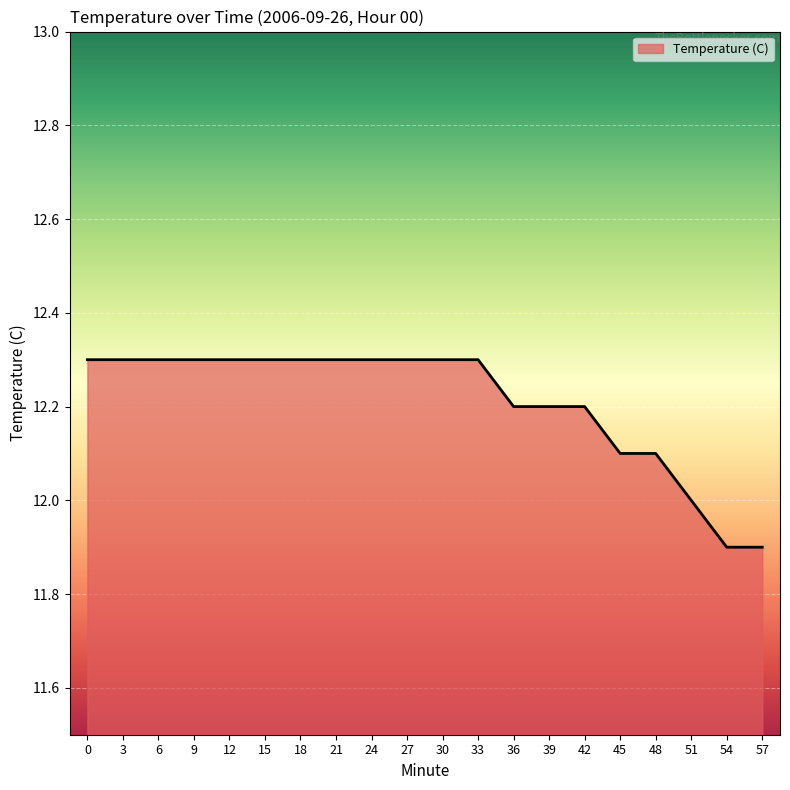

How many distinct data groups are displayed?

1